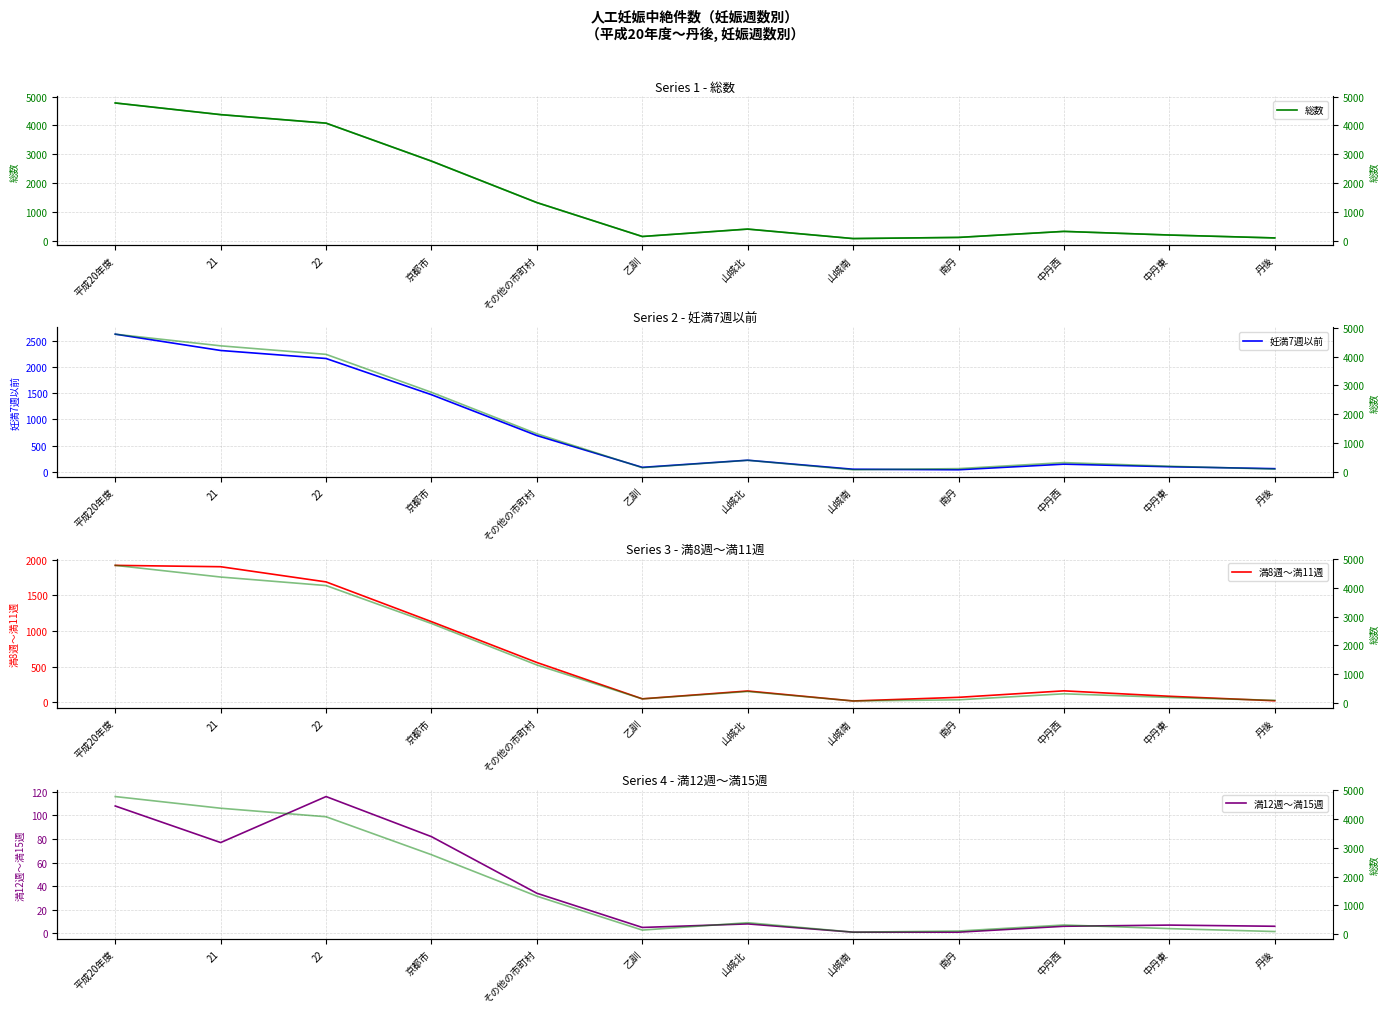

How many data points in 満8週～満11週 are less than 160?

6